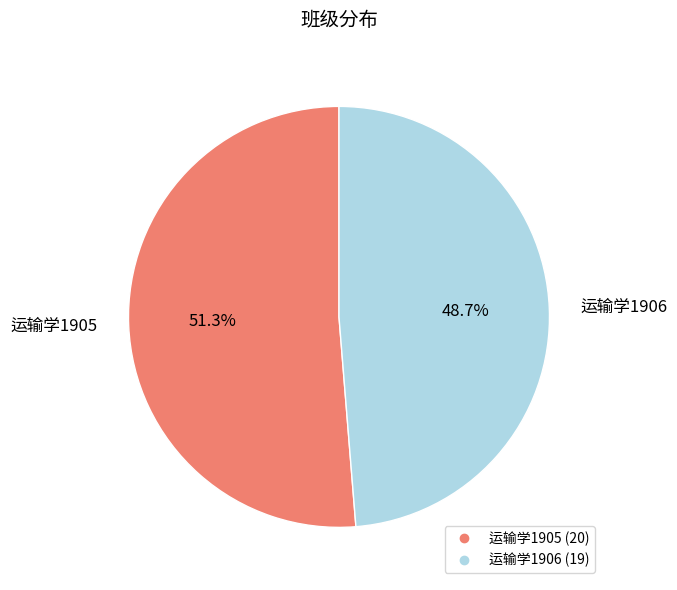

True or false: 运输学1905 accounts for 46% of the total.

False